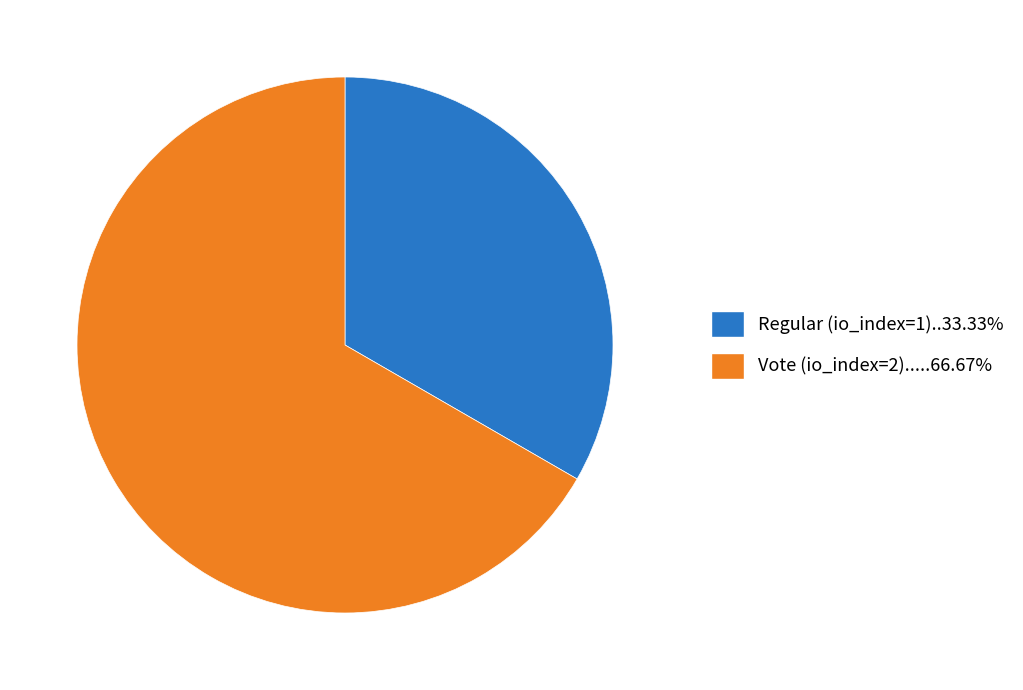

What is the ratio of the value at Regular (io_index=1)..33.33% to the value at Vote (io_index=2).....66.67%?

0.5